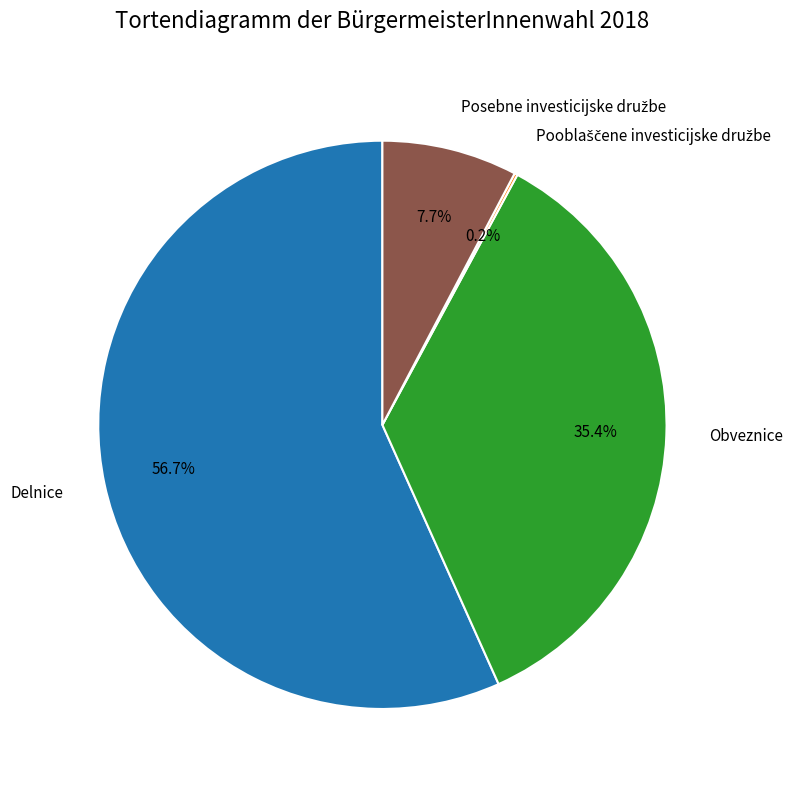

Does Obveznice represent more than half of the total?

No